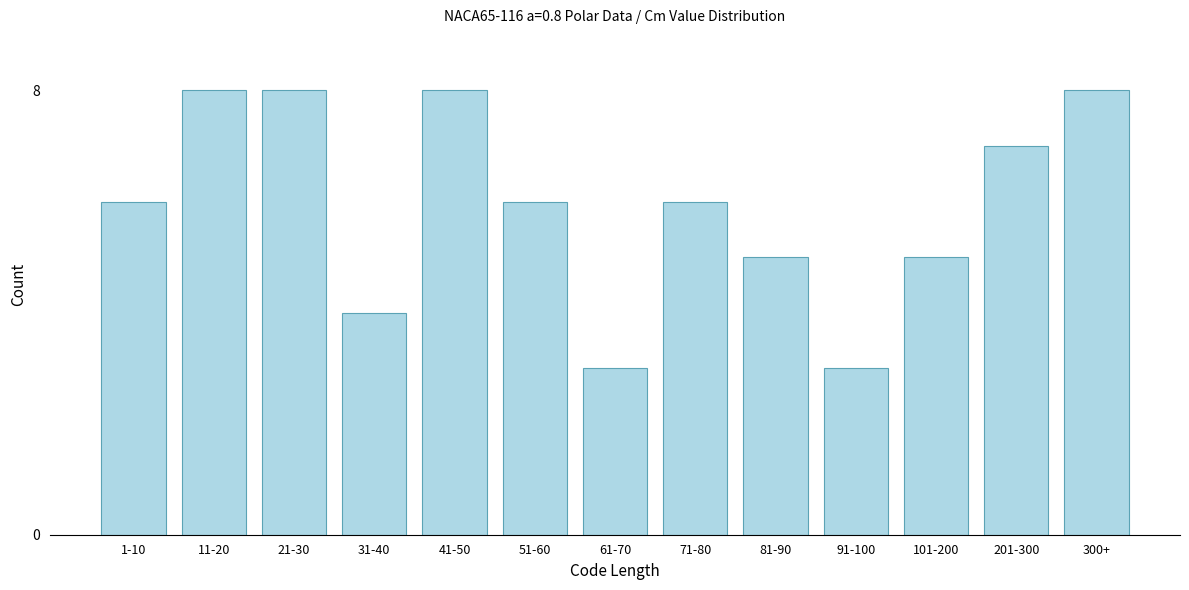

Reading left to right, extract all data points from this chart.

1-10=6	11-20=8	21-30=8	31-40=4	41-50=8	51-60=6	61-70=3	71-80=6	81-90=5	91-100=3	101-200=5	201-300=7	300+=8